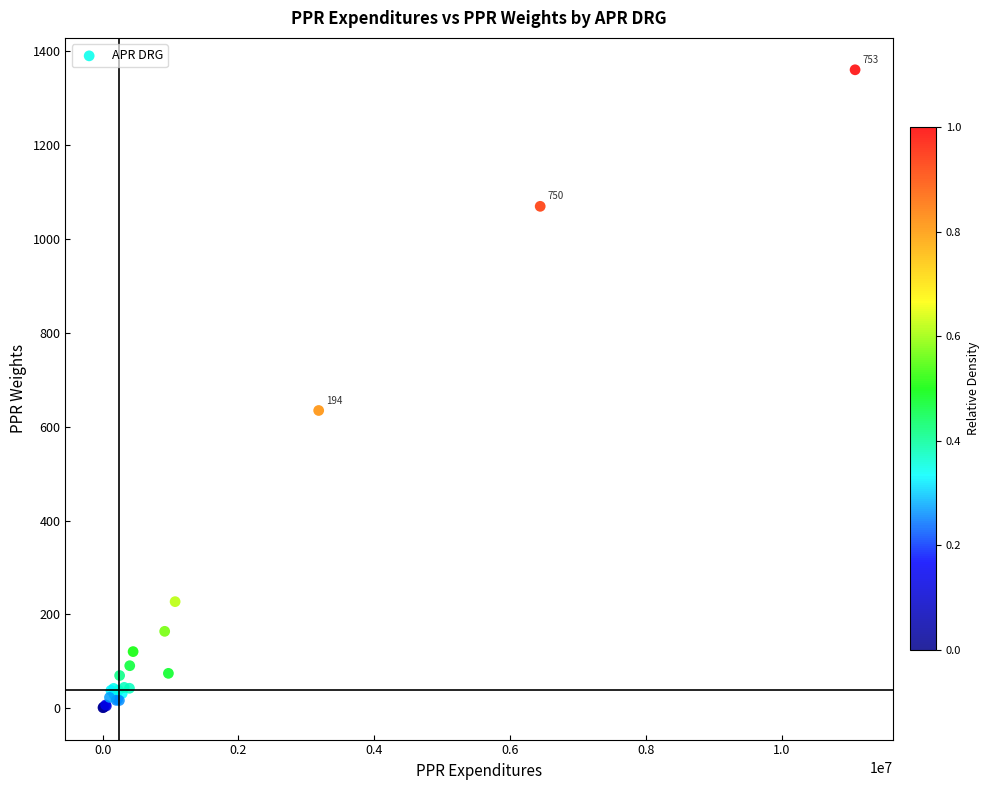

What Y value in the scatter plot is closest to 680?

634.6